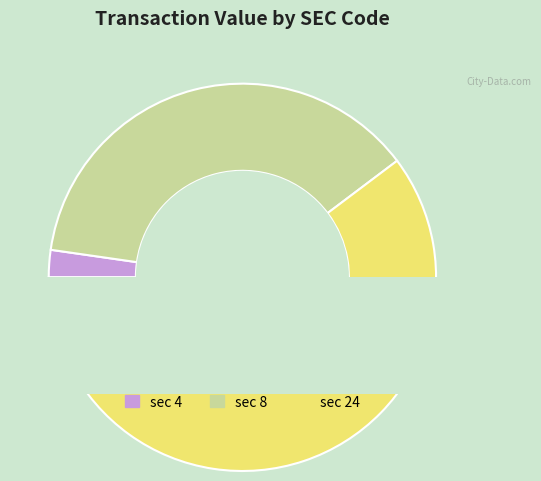

To the nearest percent, what percentage of the pie is 8?

37%